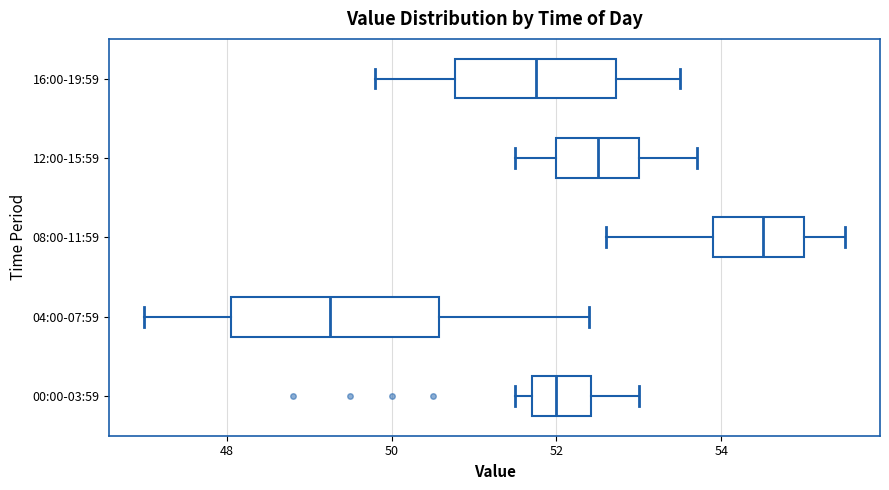

Which box's median line is the furthest to the right?

08:00-11:59